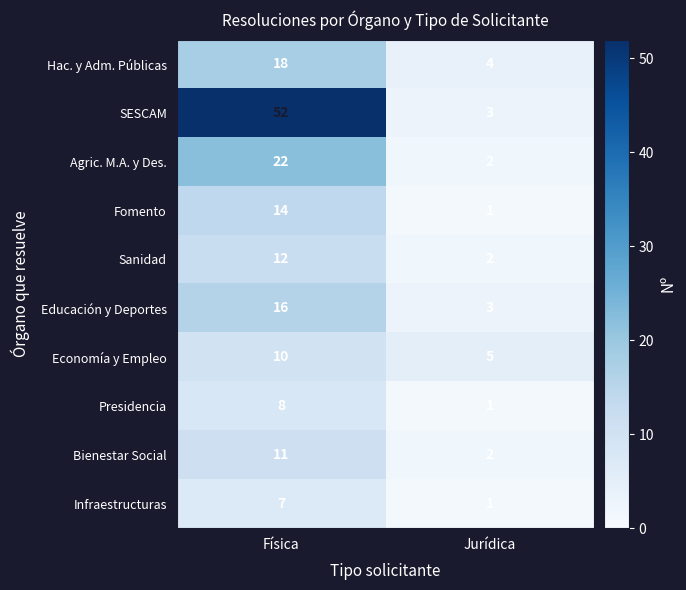

Which series has the largest total across all categories?

SESCAM